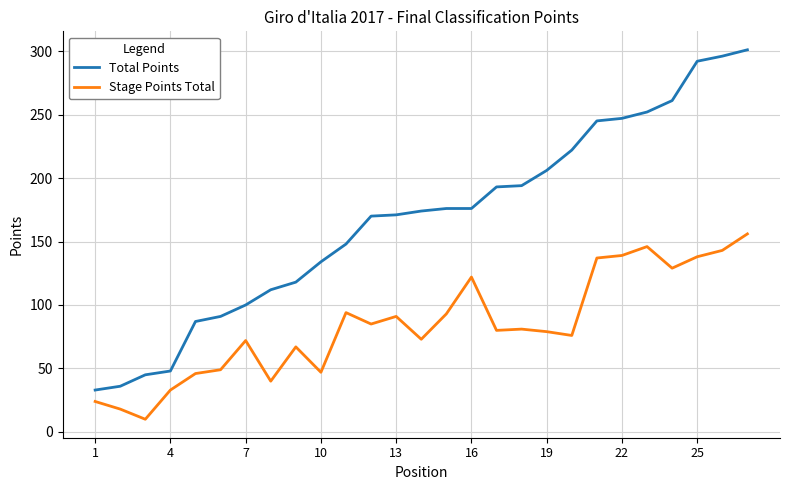

Which series has the widest spread of values?

Total Points